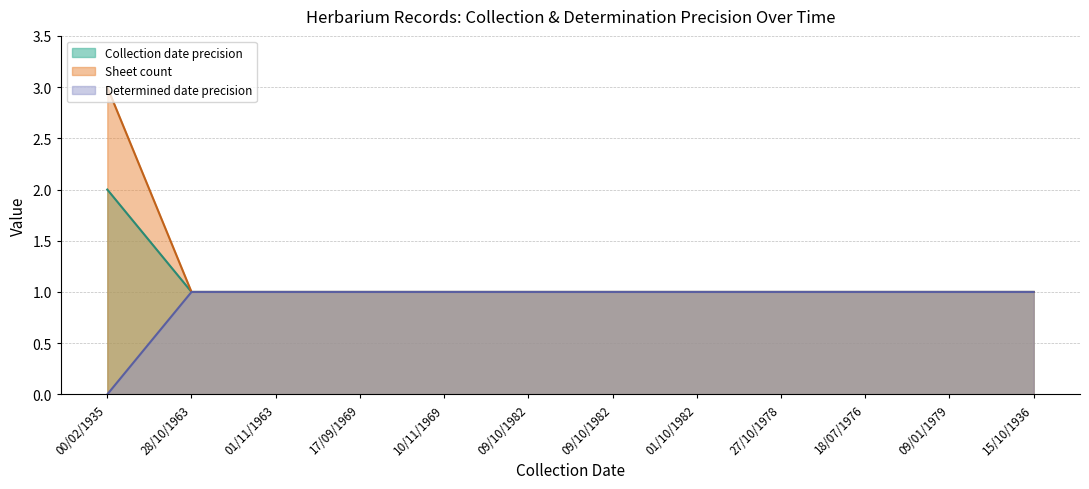

What are all the series names shown in the legend?

Collection date precision, Sheet count, Determined date precision